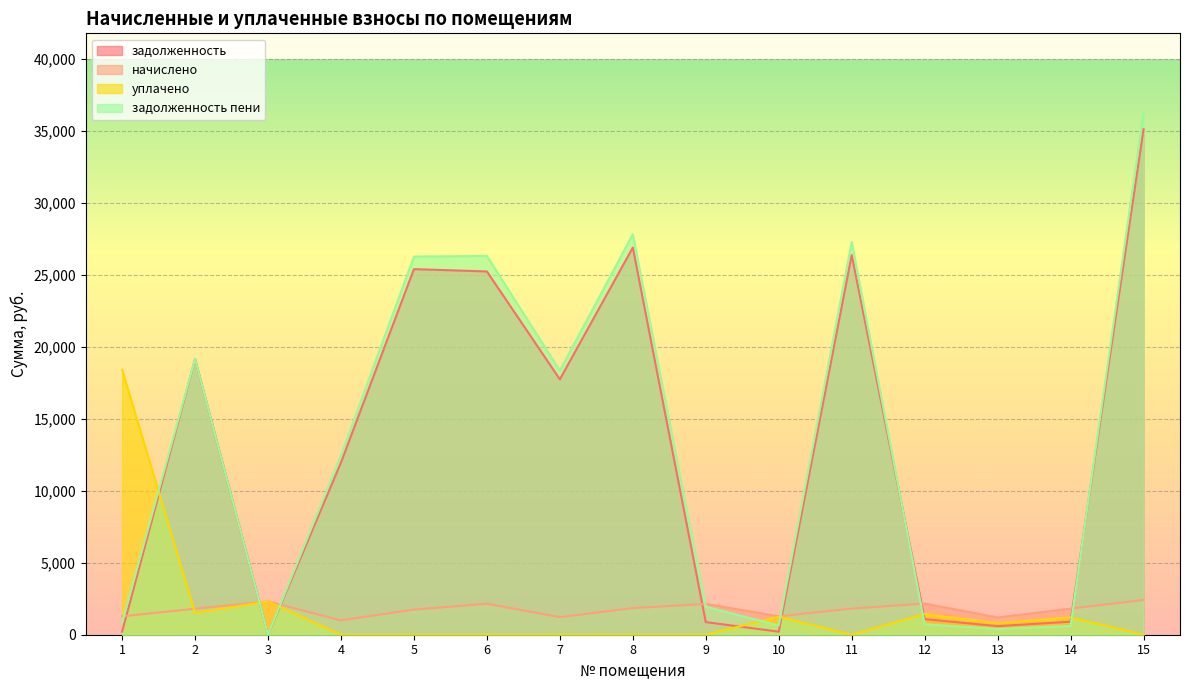

Which series ends up on top after the final intersection of задолженность and уплачено?

задолженность